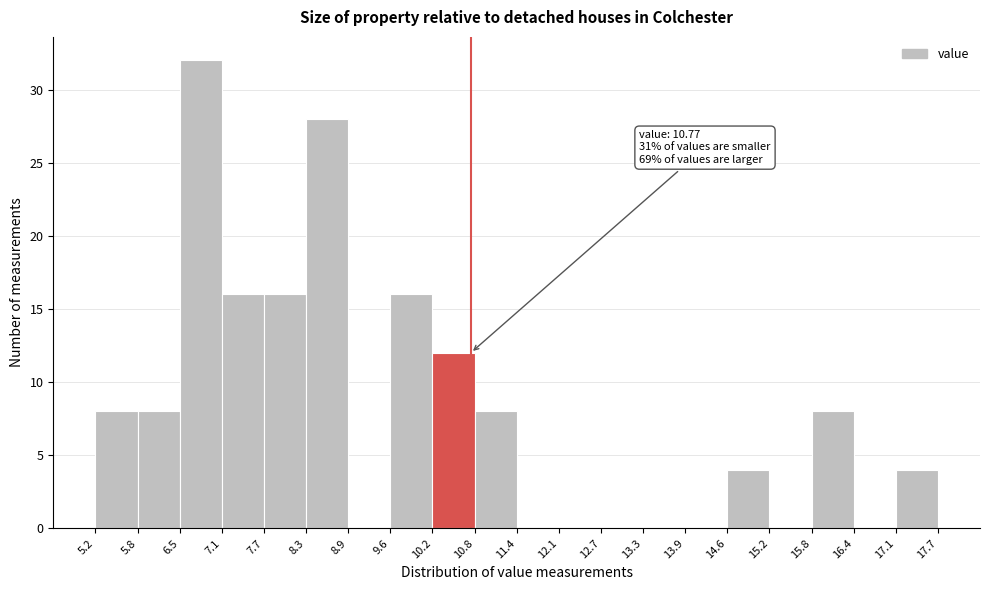

Which range on the x-axis has the tallest bar?

6.5 to 7.1